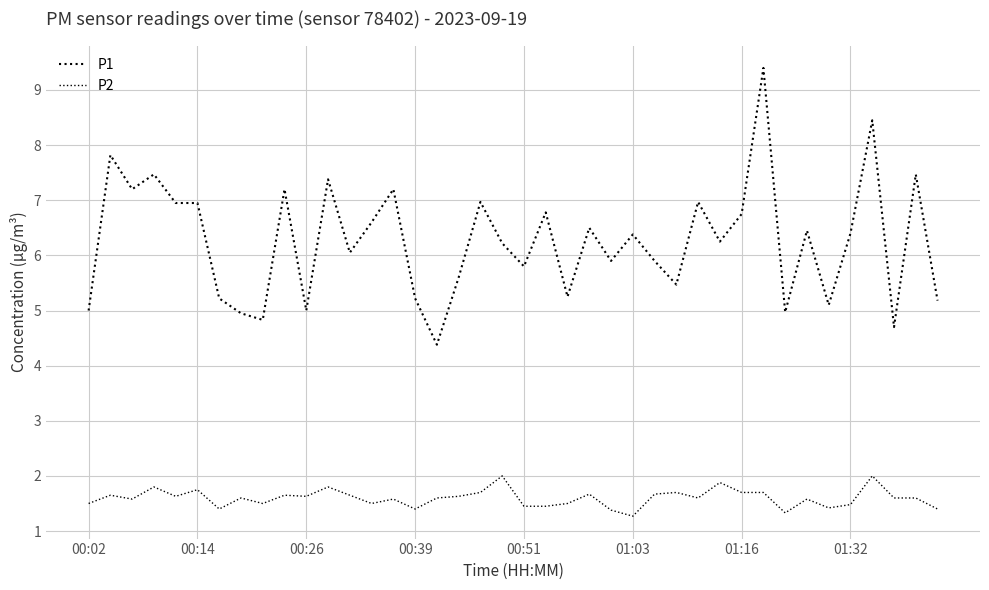

Does the chart have visible grid lines?

Yes